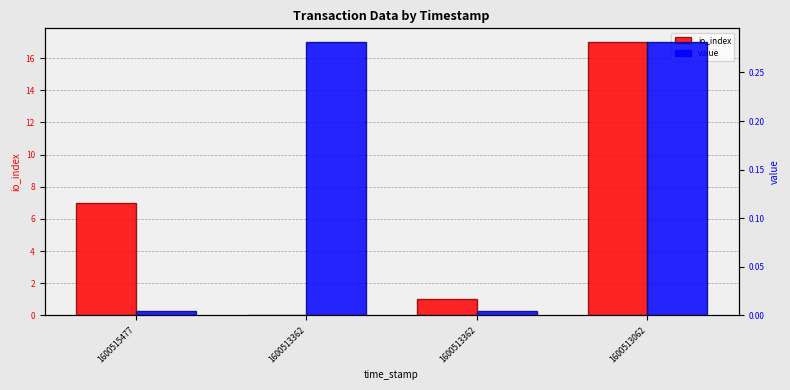

What is the value of the value bar at the 2nd from the left?

0.3